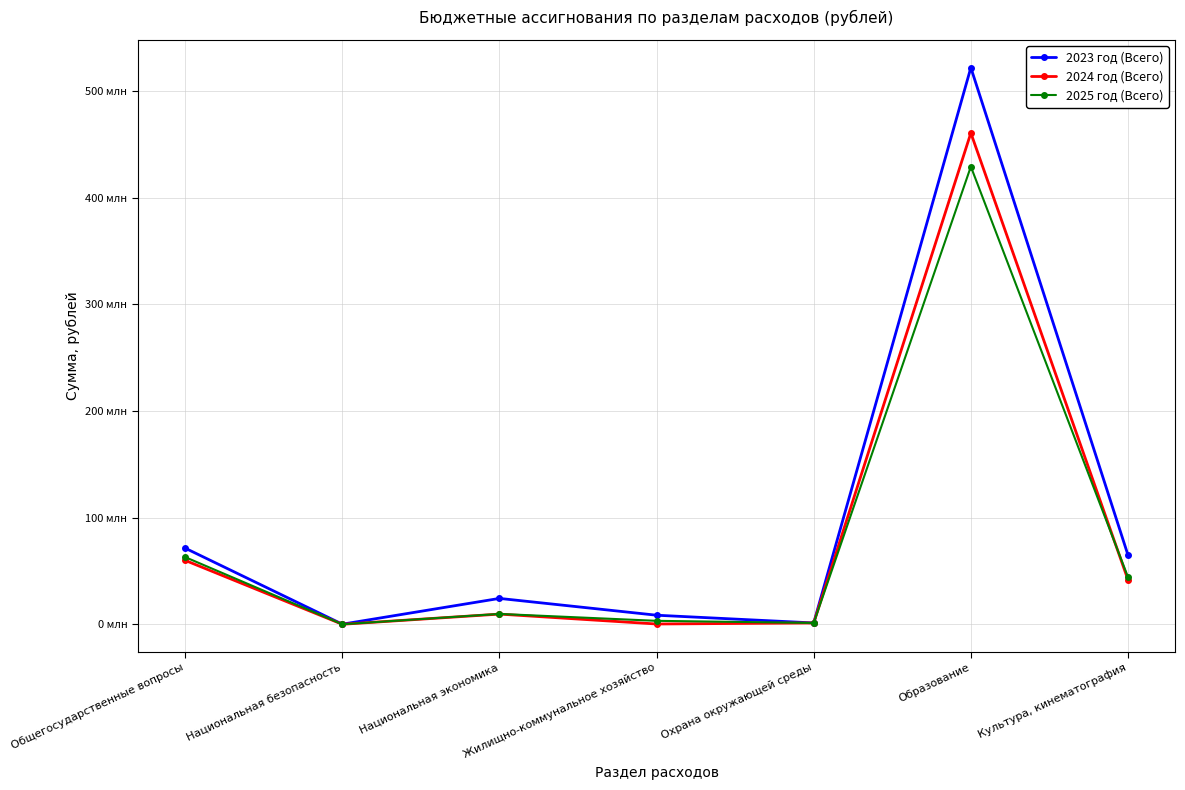

The value of 2024 год (Всего) at Охрана окружающей среды is 939051.1. True or false?

False